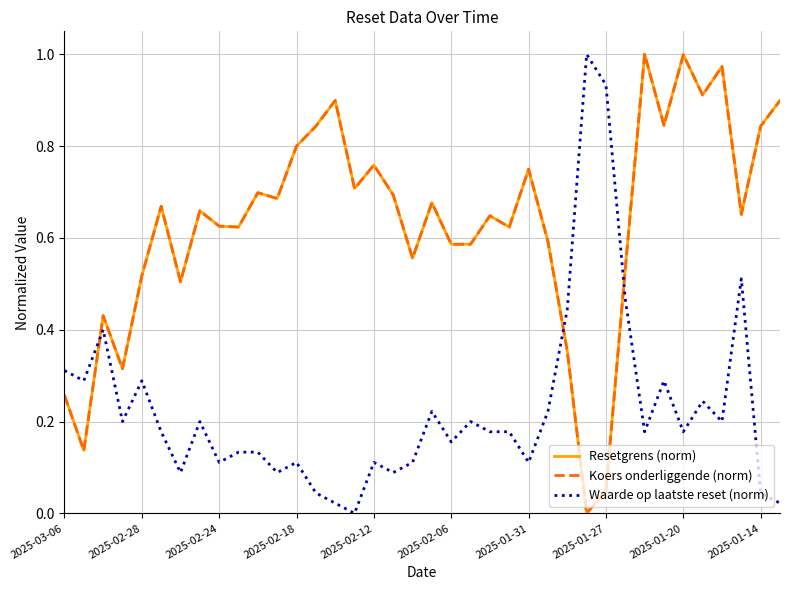

What is the sum of all Resetgrens (norm) values?

23.9